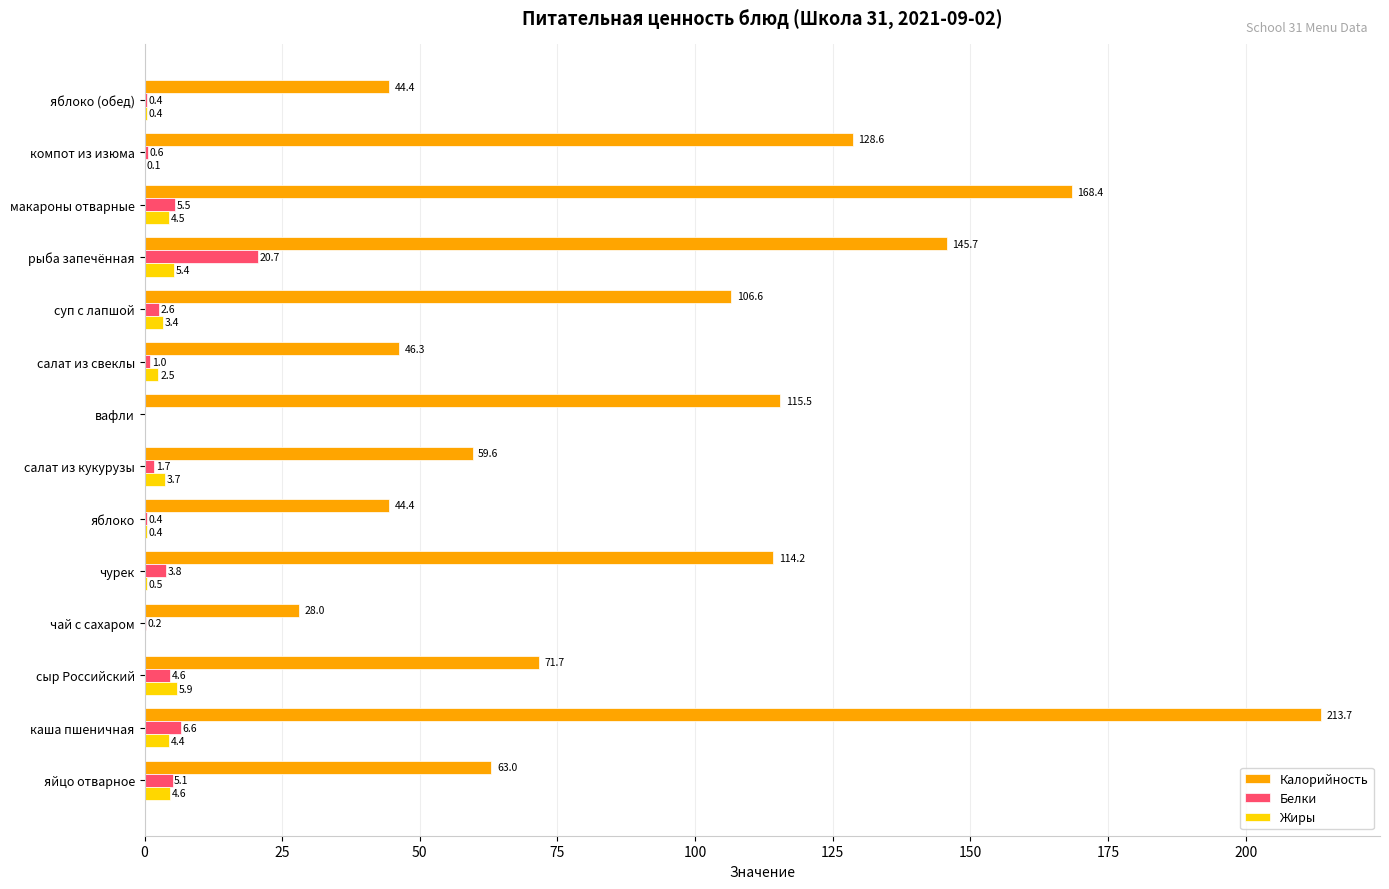

The Жиры series shows 4.6 at яйцо отварное. True or false?

True